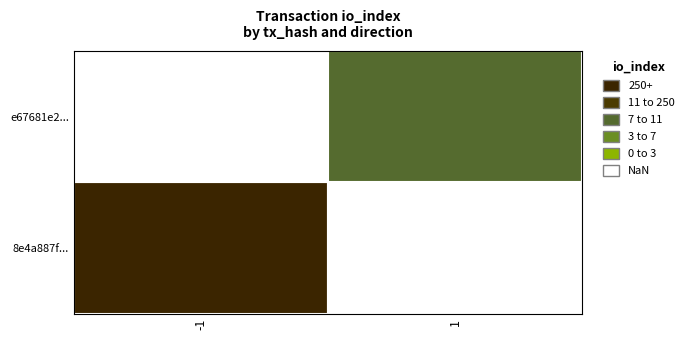

List the series in order of their overall mean, lowest first.

e67681e2668fc6614fa43681913f82117479b6b, 8e4a887f27226d82048ba7686689eac66c29105